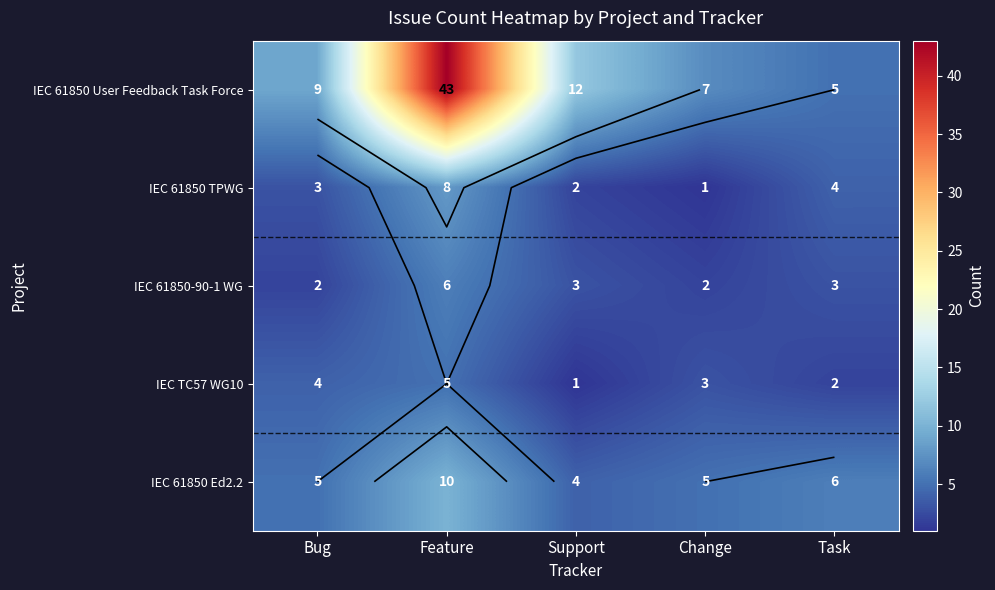

Is the value of IEC 61850 User Feedback Task Force at Feature greater than the value of IEC TC57 WG10 at Feature?

Yes